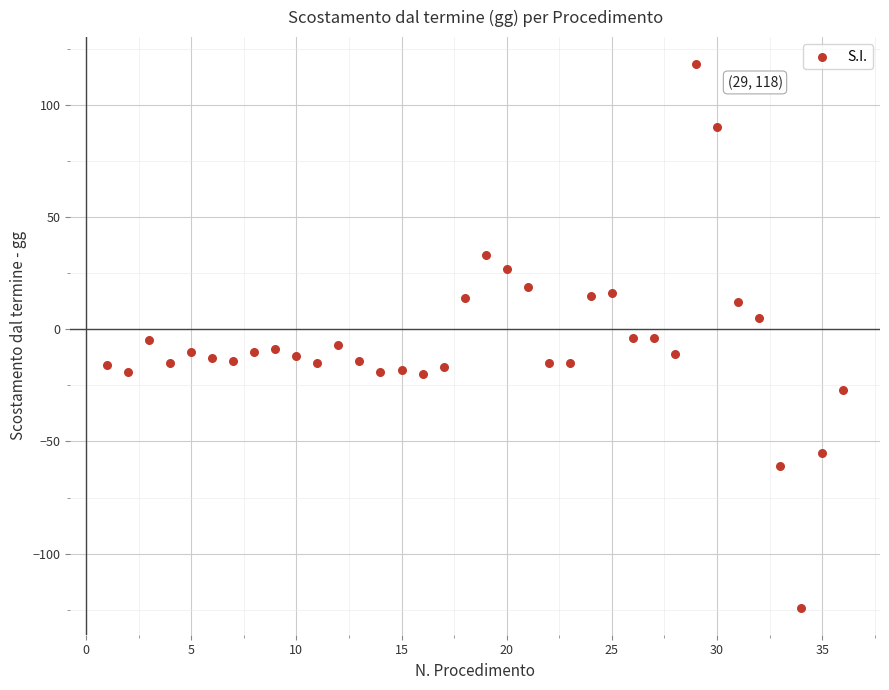

What is the range of X values (max minus min)?

35